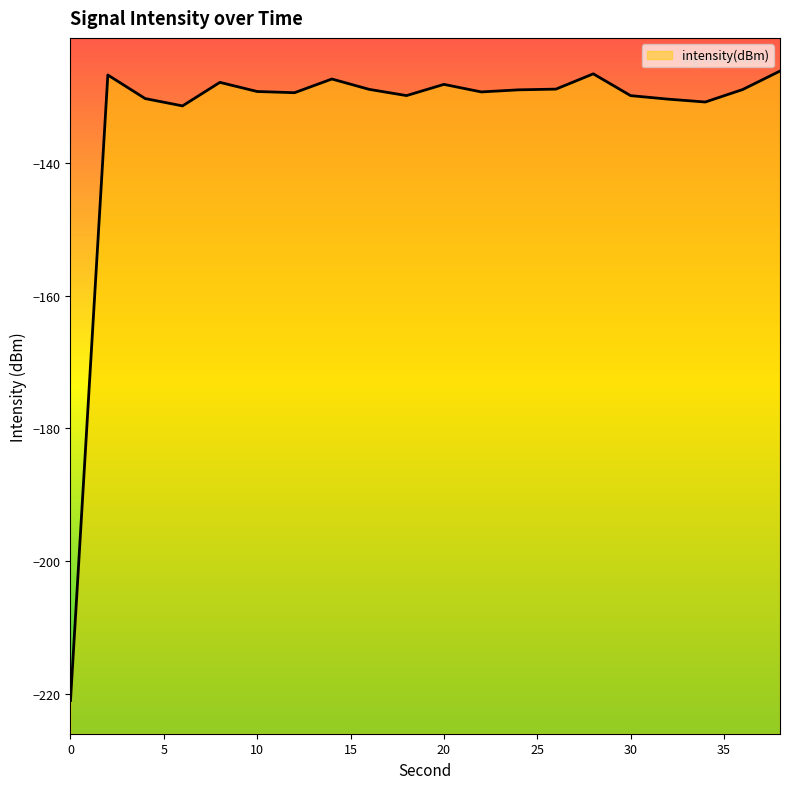

What is the smallest value displayed?

-221.0